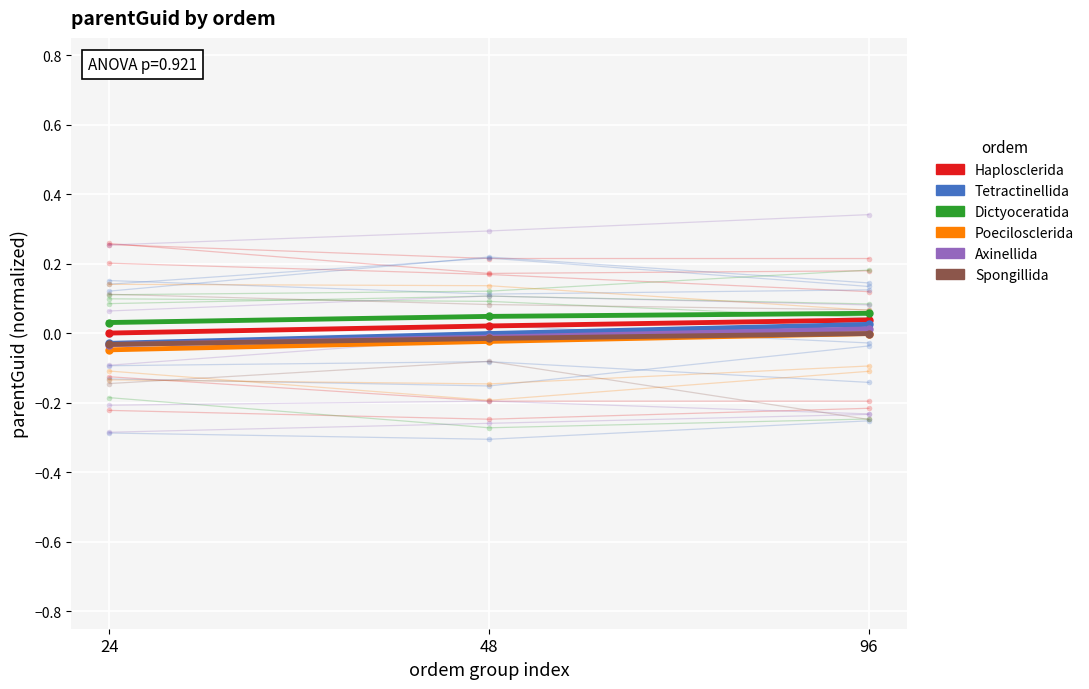

True or false: Axinellida has a value of 0.0 at 96.

False